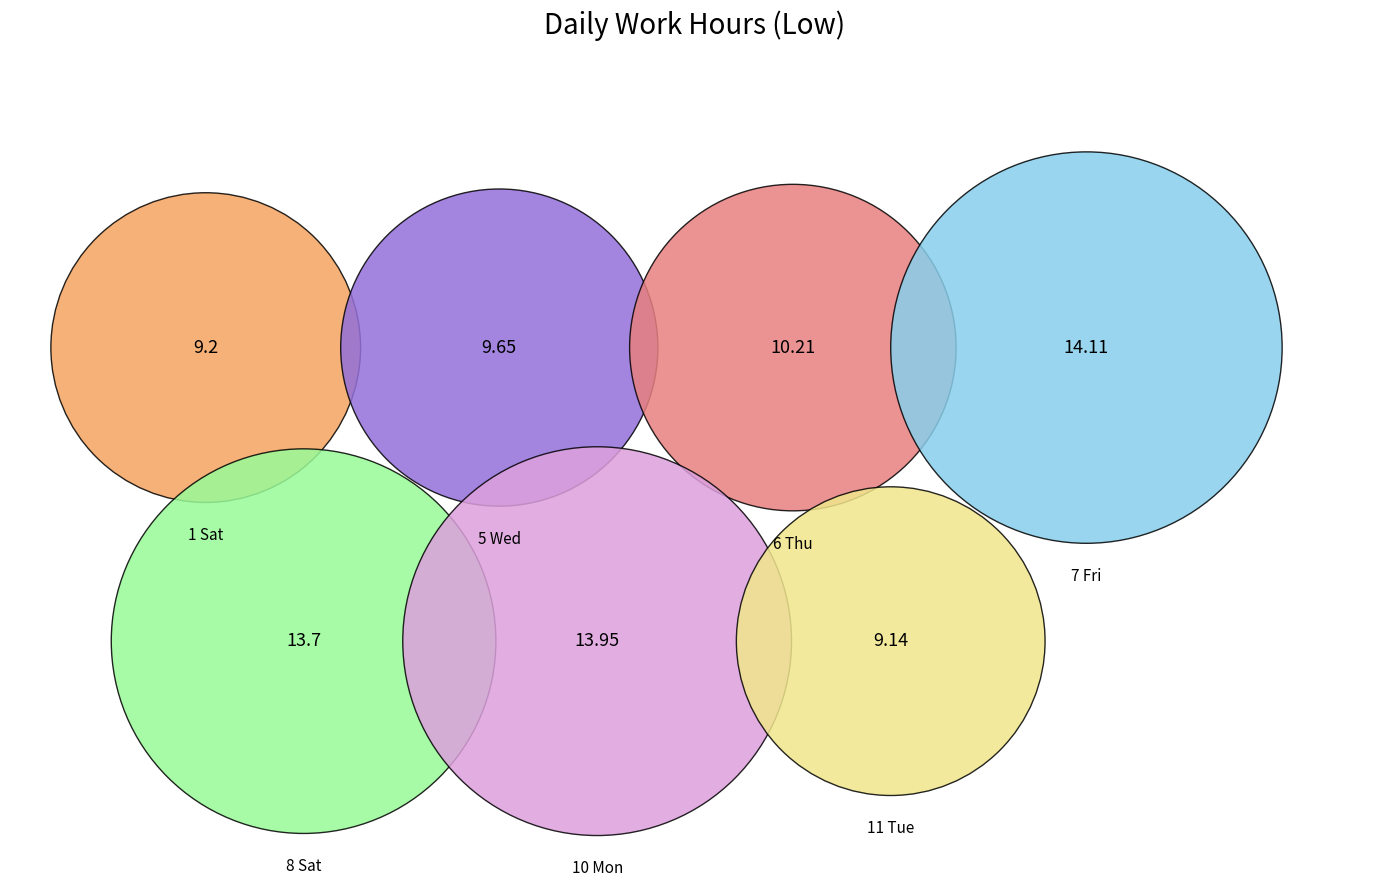

Does 6 Thu represent more than half of the total?

No